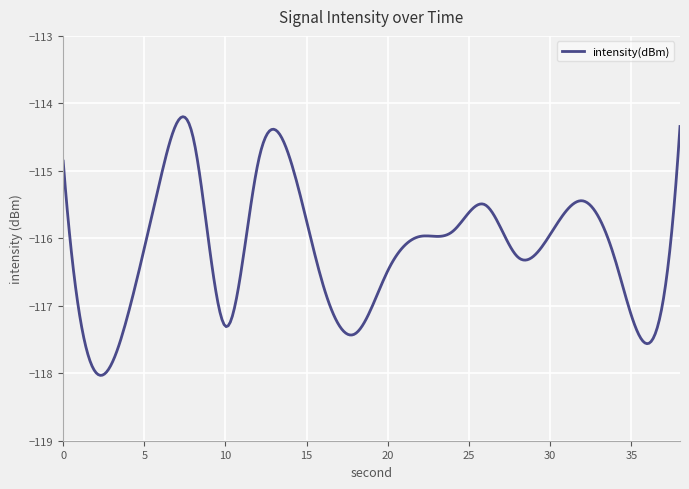

What is the maximum value shown in the chart?

-114.2